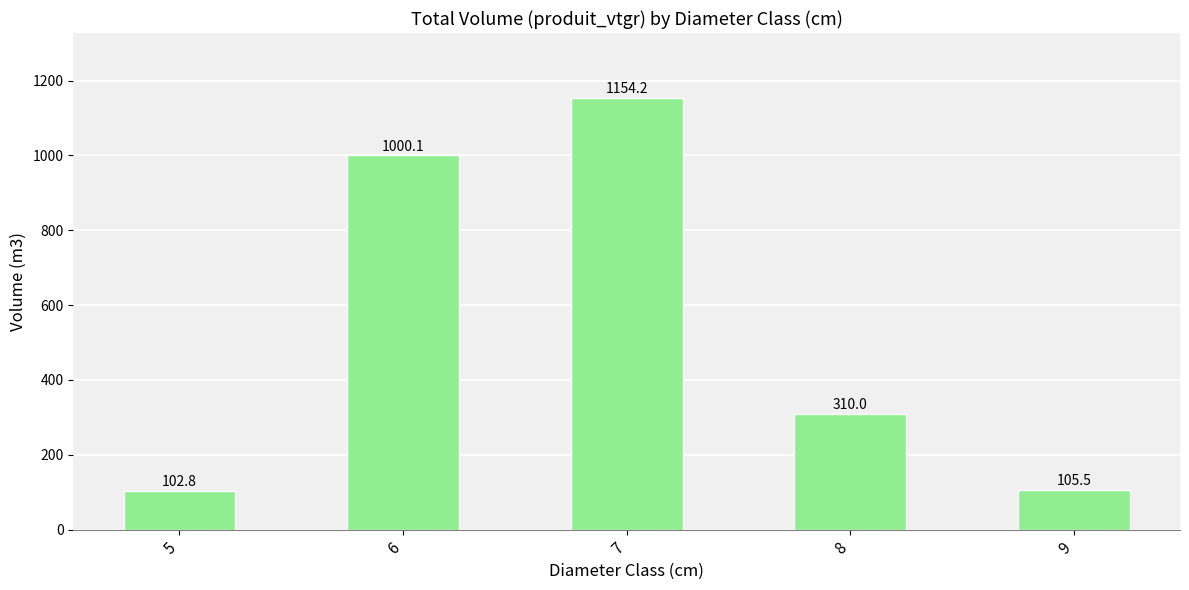

What is the change in value from 7 to 9?

-1048.7